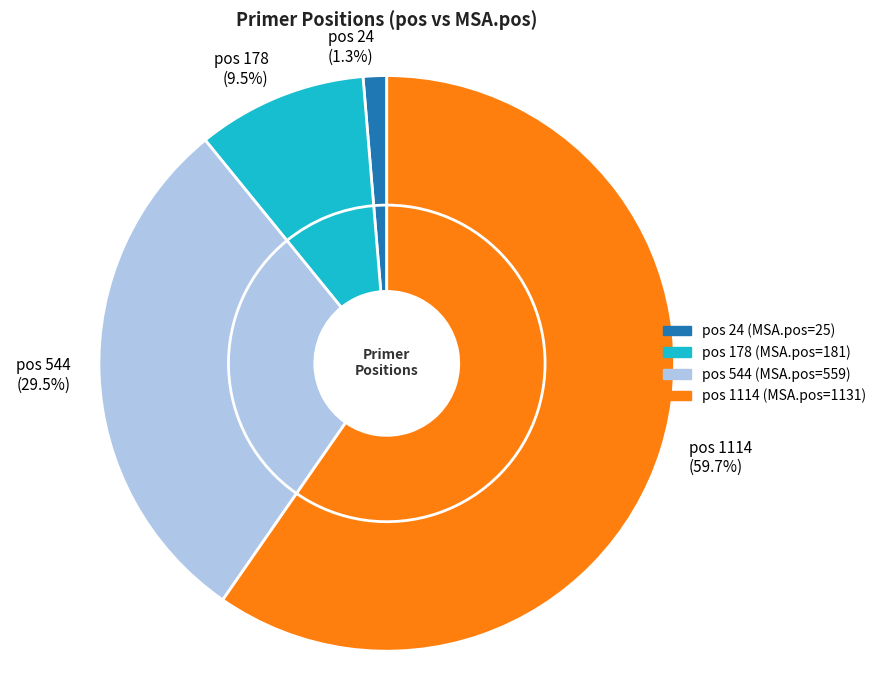

What is the smallest slice in the pie chart?

24